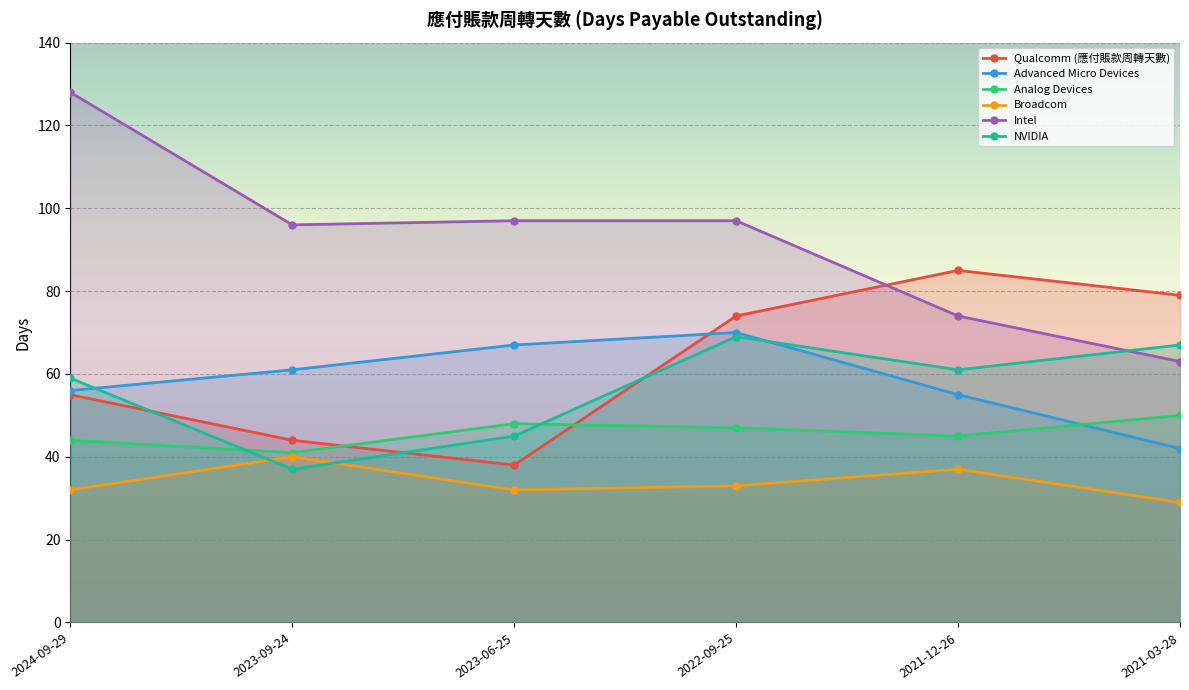

Which series has the widest spread of values?

Intel